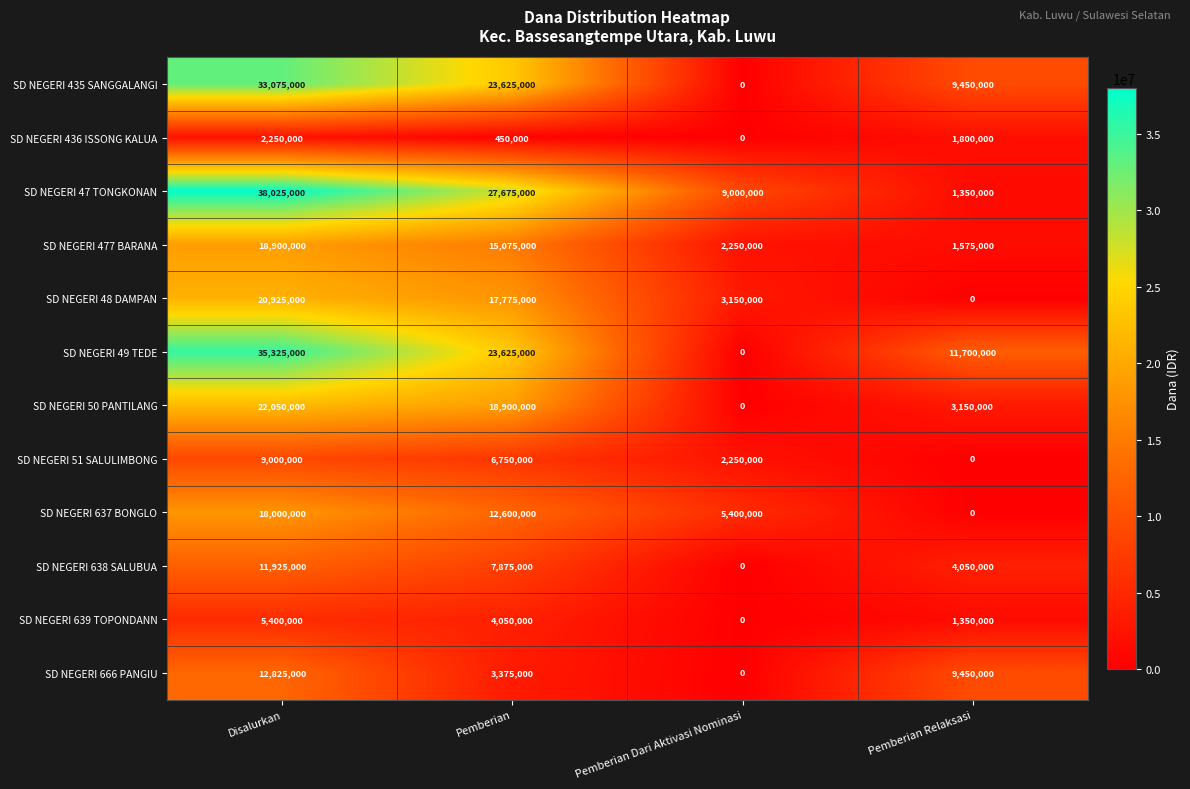

What is the sum of the SD NEGERI 51 SALULIMBONG values at Disalurkan and Pemberian Dari Aktivasi Nominasi?

11250000